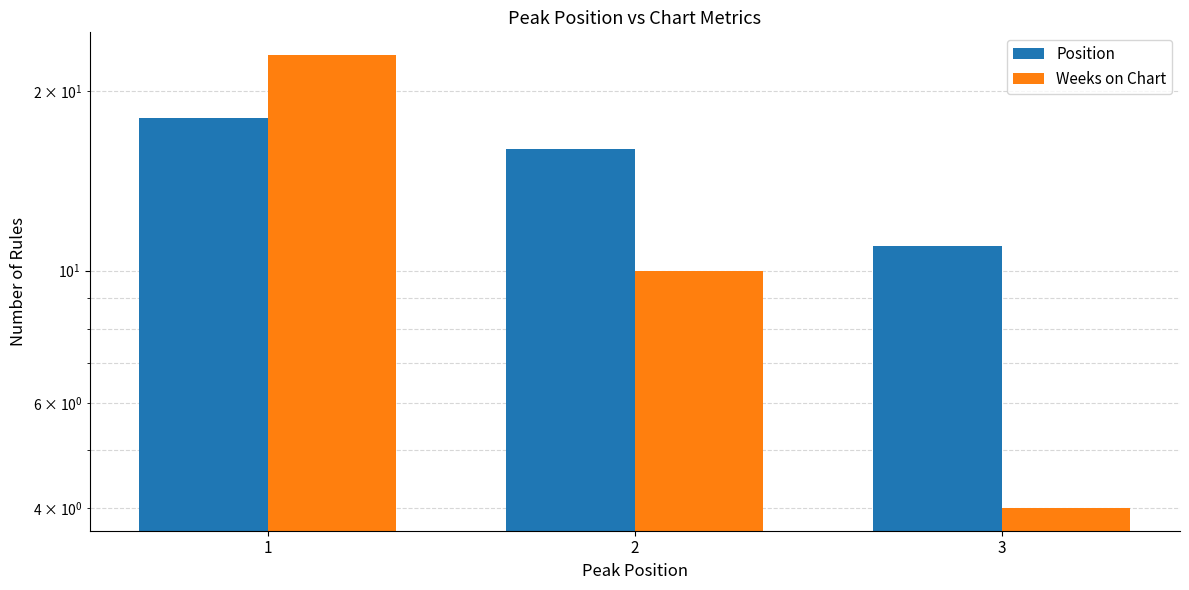

What is the total value across all series at 2?

26